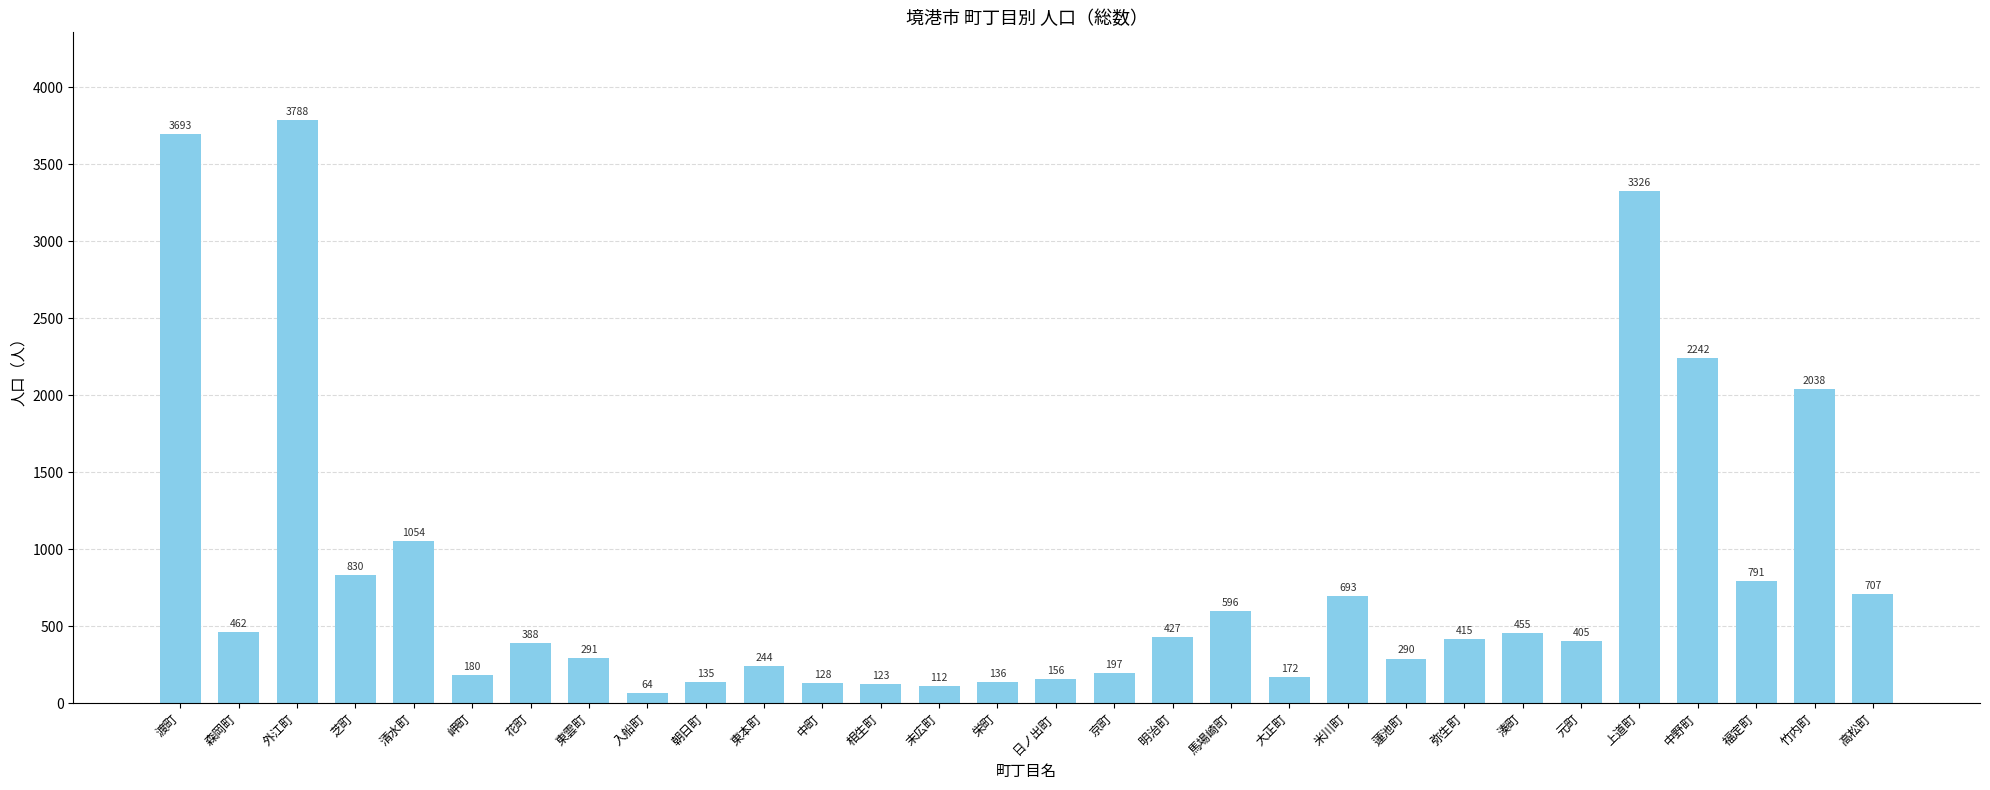

At which category does the chart reach its minimum across all series?

入船町